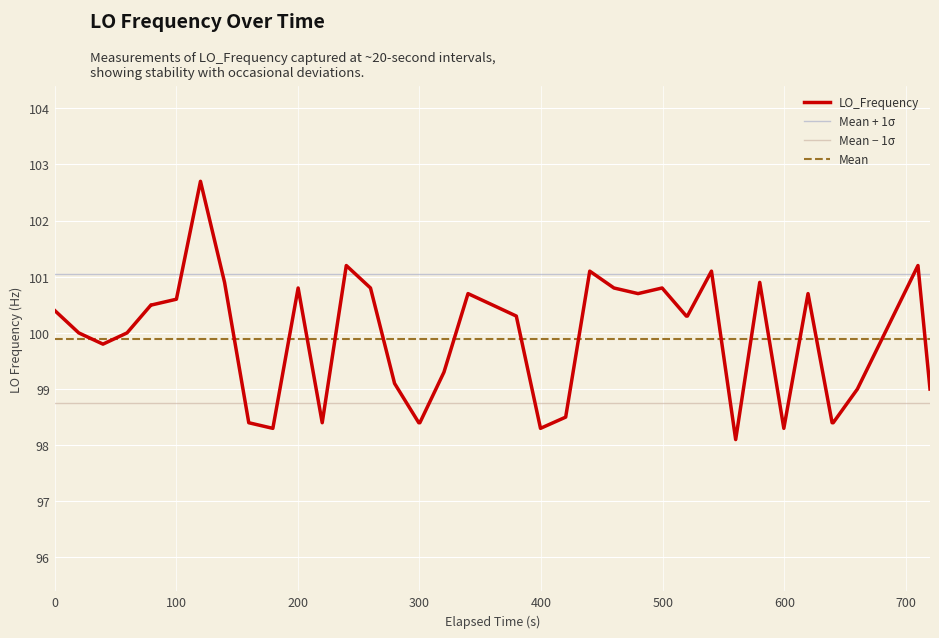

What is the lowest value of the LO_Frequency series?

98.1